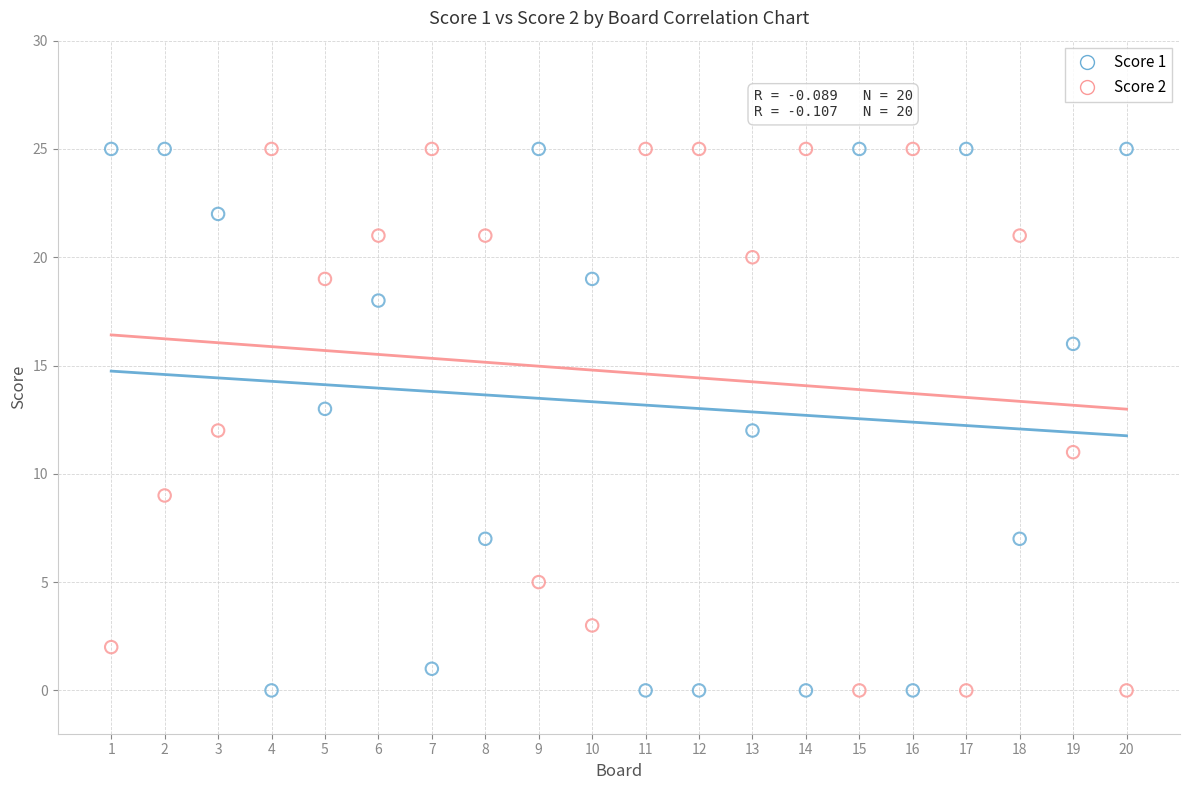

What is the X range (max minus min) for the scatter plot?

19